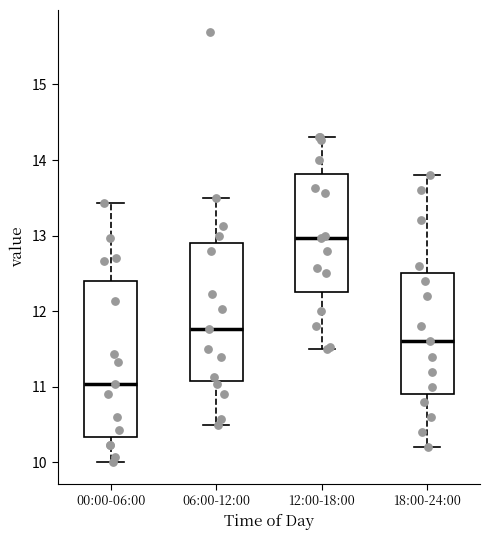

Where does the median line of the box for 18:00-24:00 sit on the y-axis? The values are not printed on the chart, so give them approximately, as read against the axis.

11.6